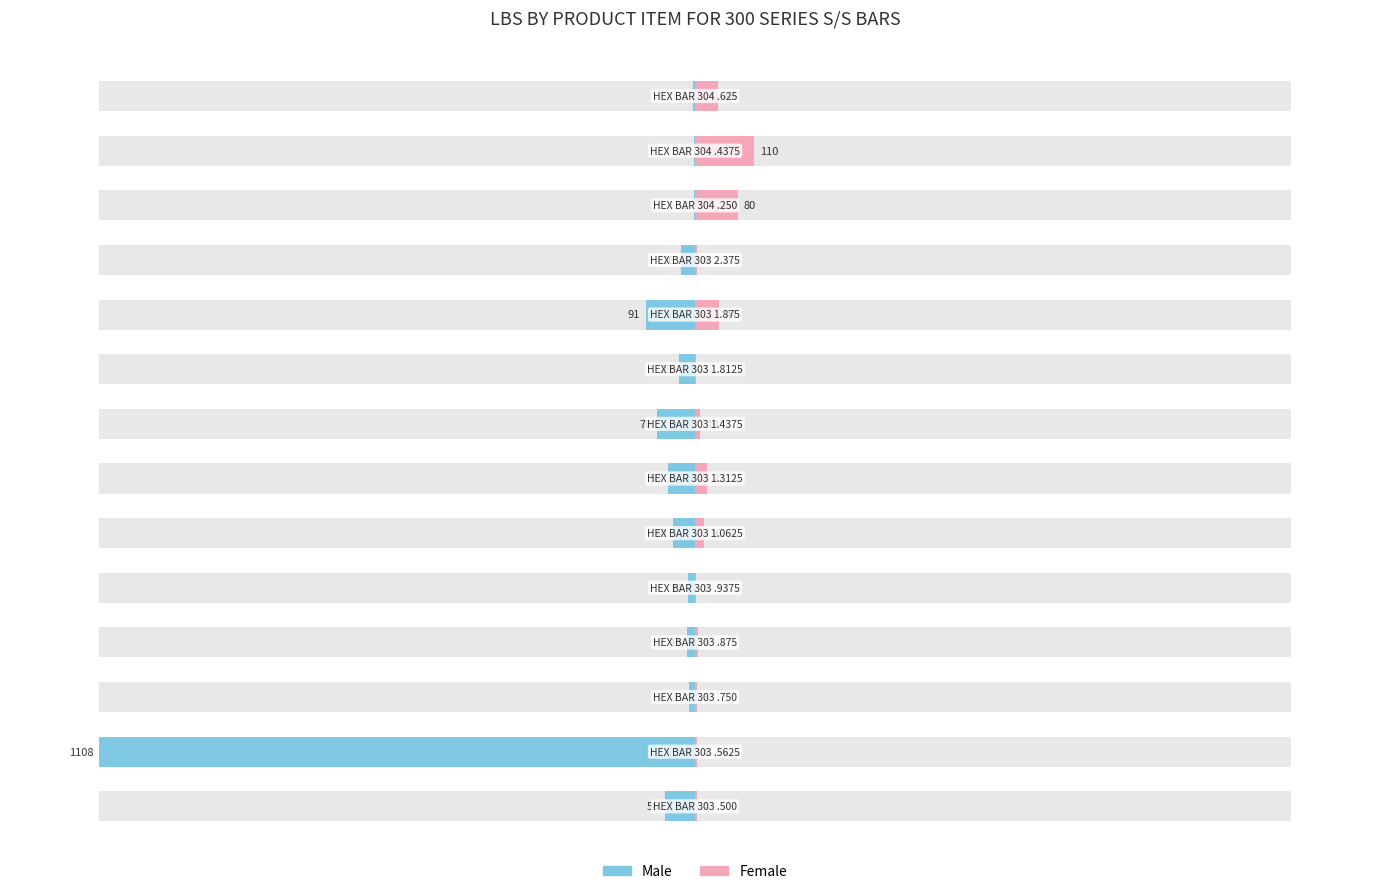

The value of Female at 4 is 0.1. True or false?

False